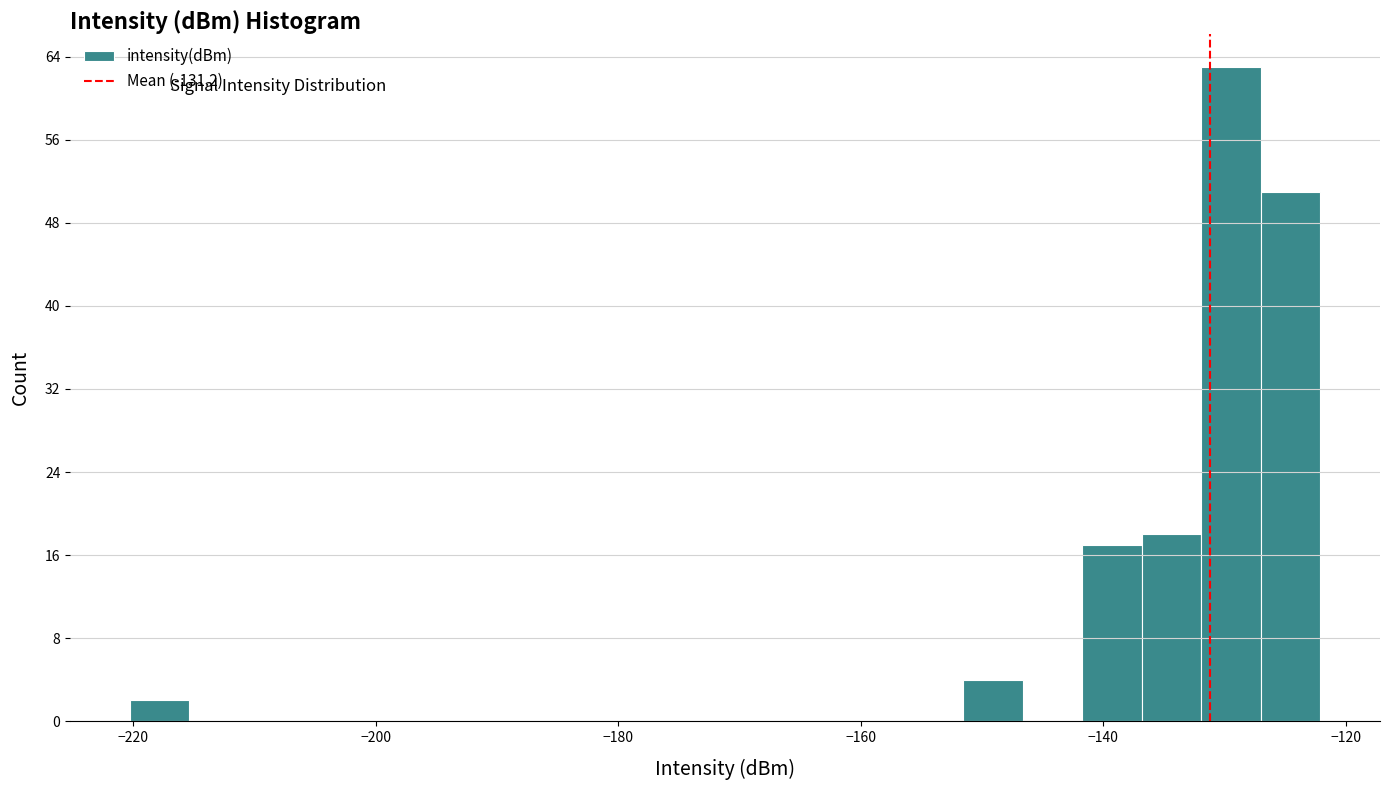

Around what value on the x-axis is the tallest bar? Give the approximate position of its centre, as read against the axis.

-130